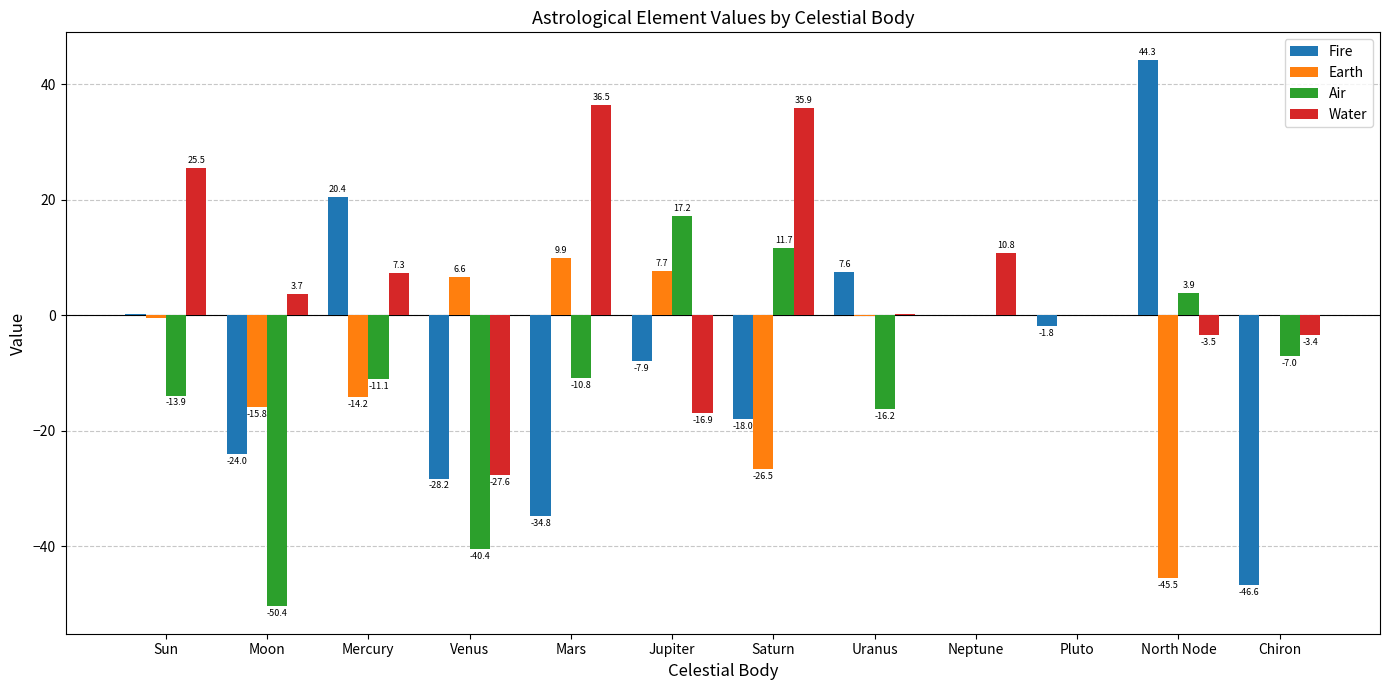

Which category has the highest value across all series?

North Node